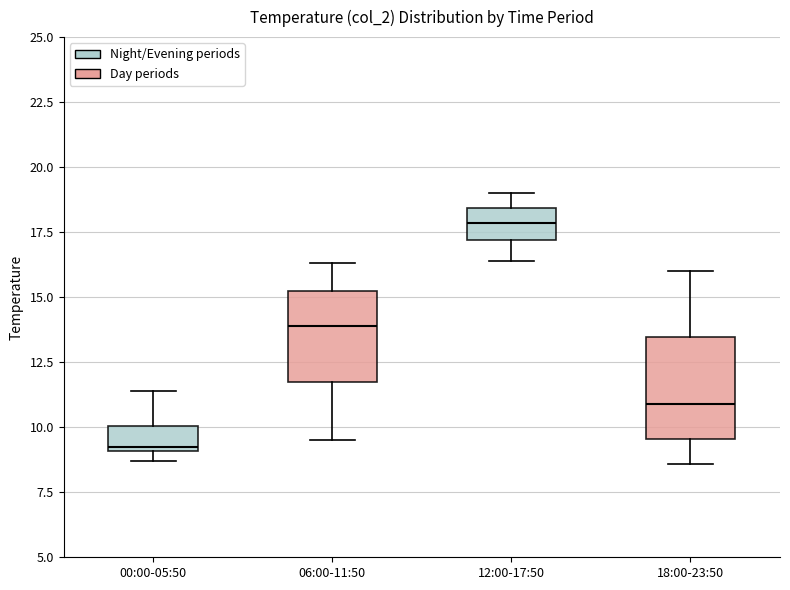

Reading left to right, read every box against the y-axis: the position of its median line, the range the box covers, and the ends of its whiskers. The values are not printed on the chart, so give them approximately, as read against the axis.

00:00-05:50: median 9.5, box 9.0 to 10.0, whiskers 8.5 to 11.5
06:00-11:50: median 14.0, box 11.5 to 15.0, whiskers 9.5 to 16.5
12:00-17:50: median 18.0, box 17.0 to 18.5, whiskers 16.5 to 19.0
18:00-23:50: median 11.0, box 9.5 to 13.5, whiskers 8.5 to 16.0